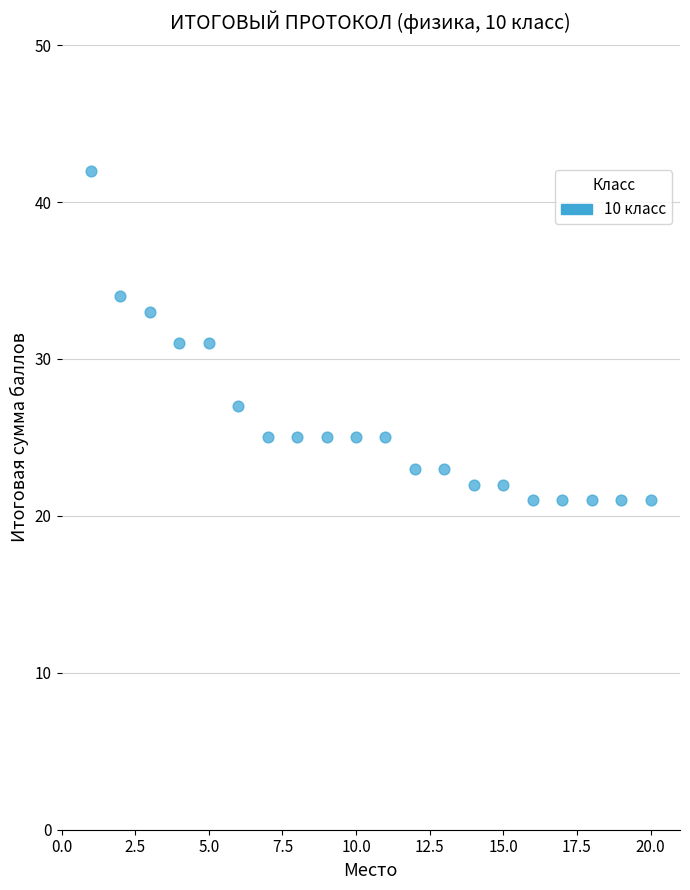

What is the range of X values (max minus min)?

19